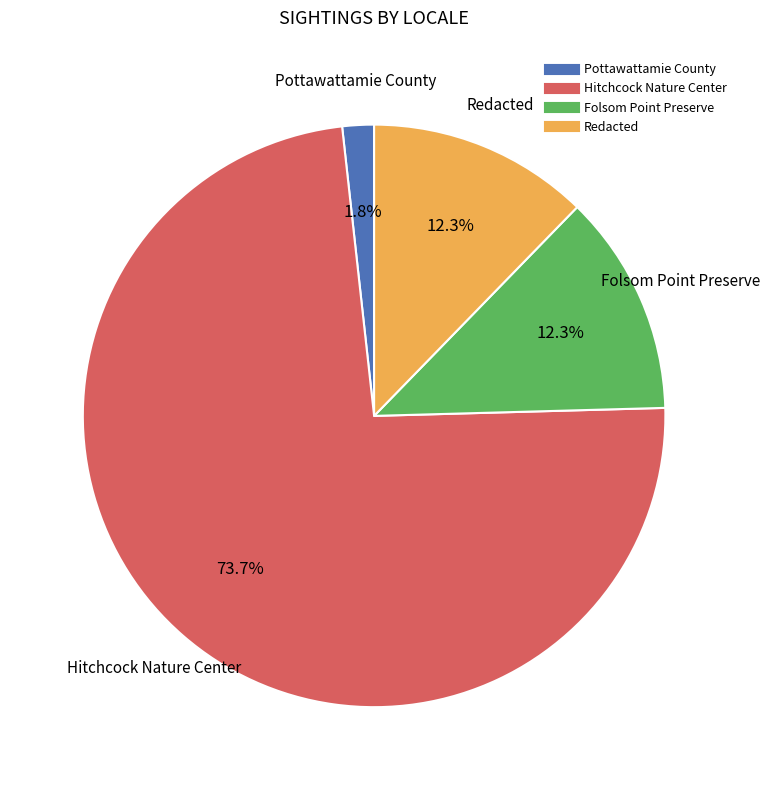

Is there a majority slice in this chart?

Yes